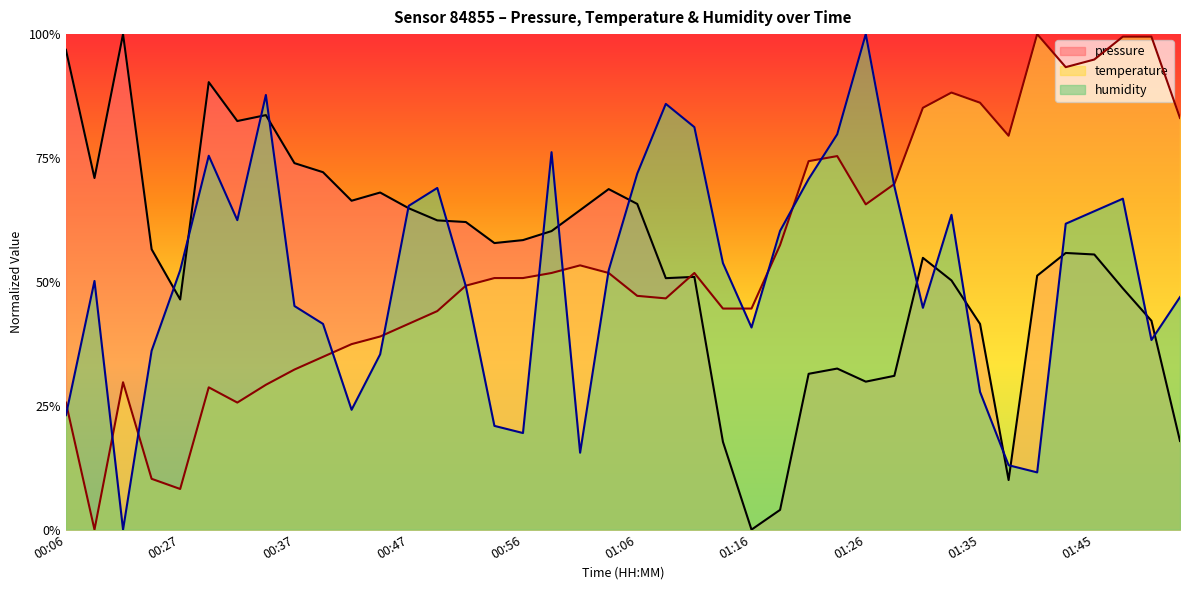

What is the difference between the temperature values at 01:23 and 00:49?

0.3